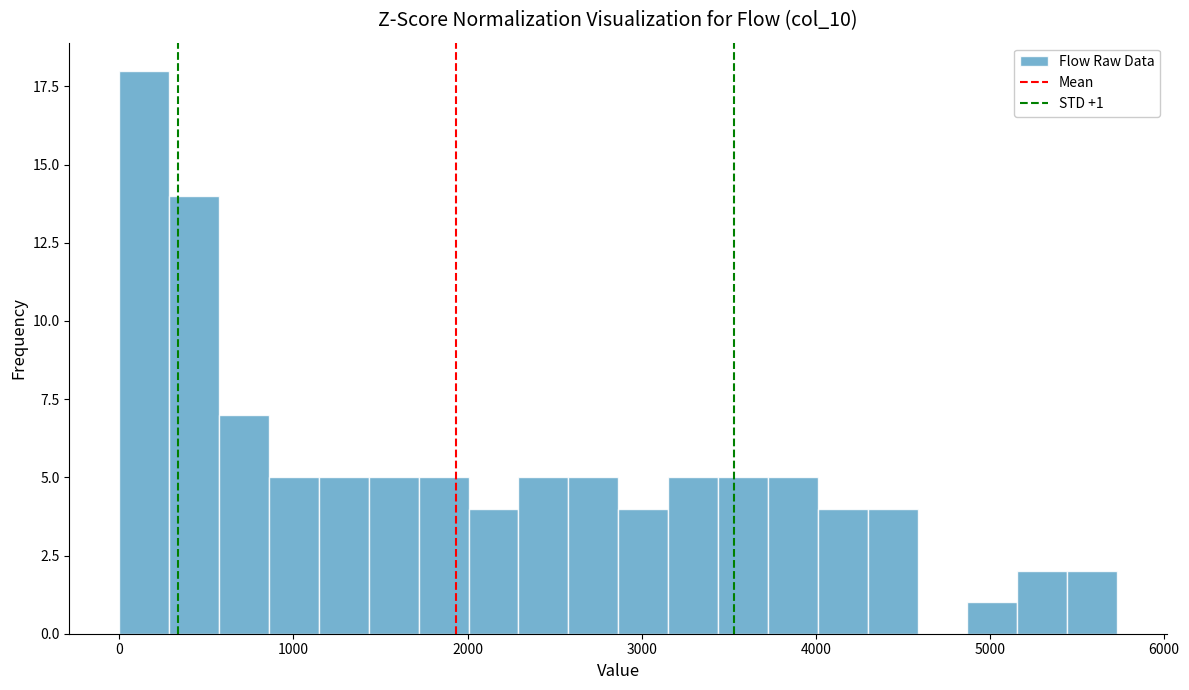

Read against the x-axis, roughly where is the centre of the tallest bar?

100